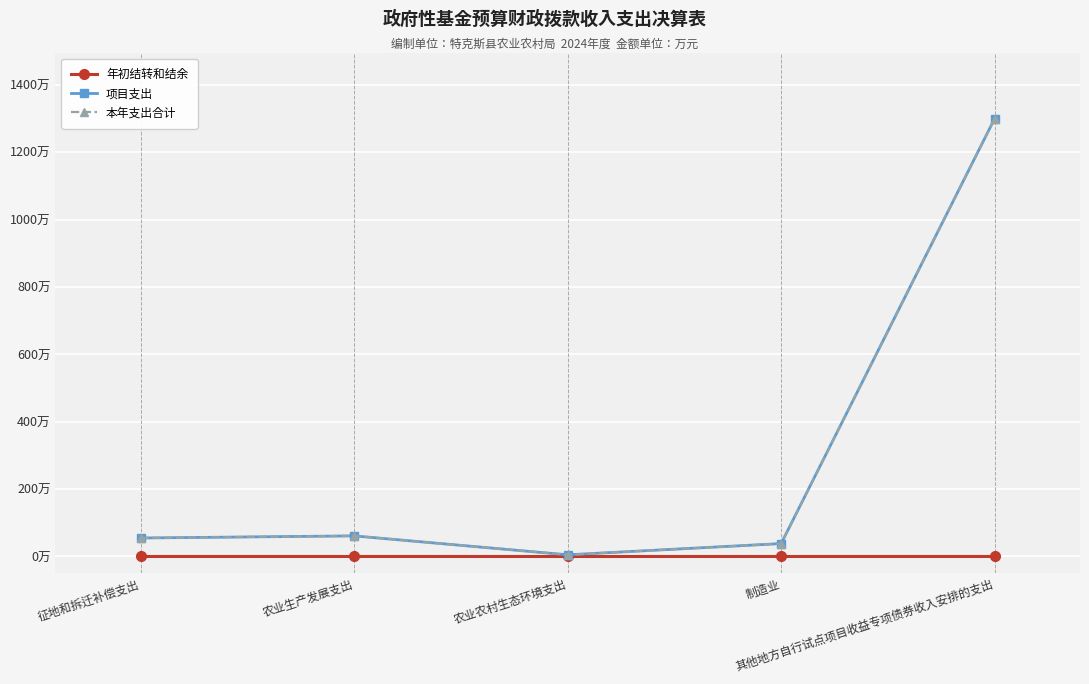

Between 农业农村生态环境支出 and 农业生产发展支出, which is larger?

农业农村生态环境支出